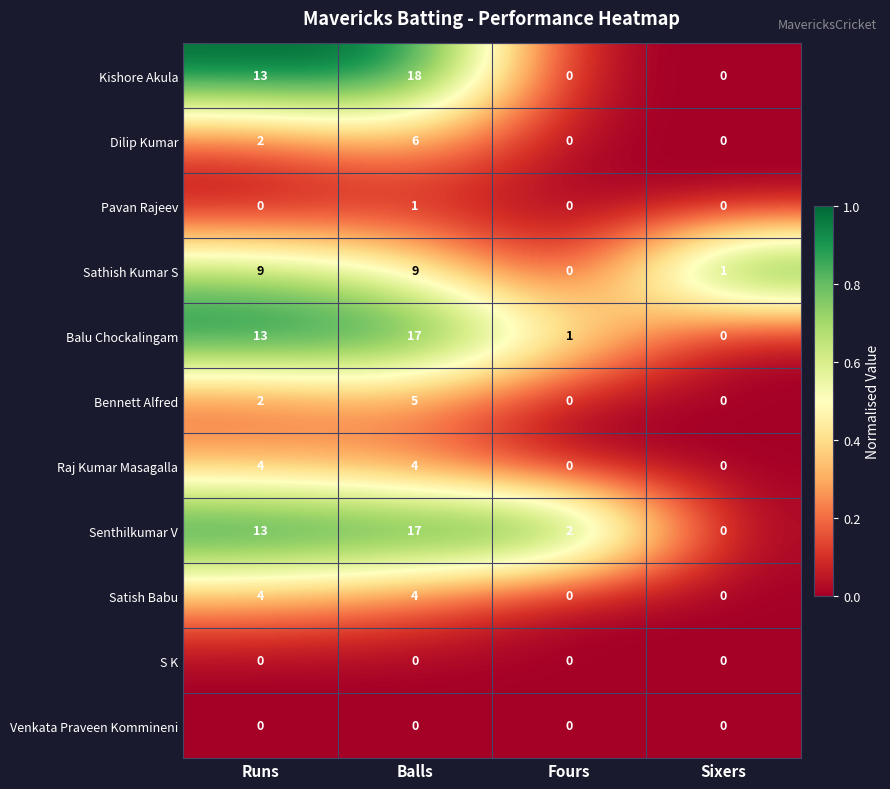

What is the spread (max minus min) of values at Balls?

18